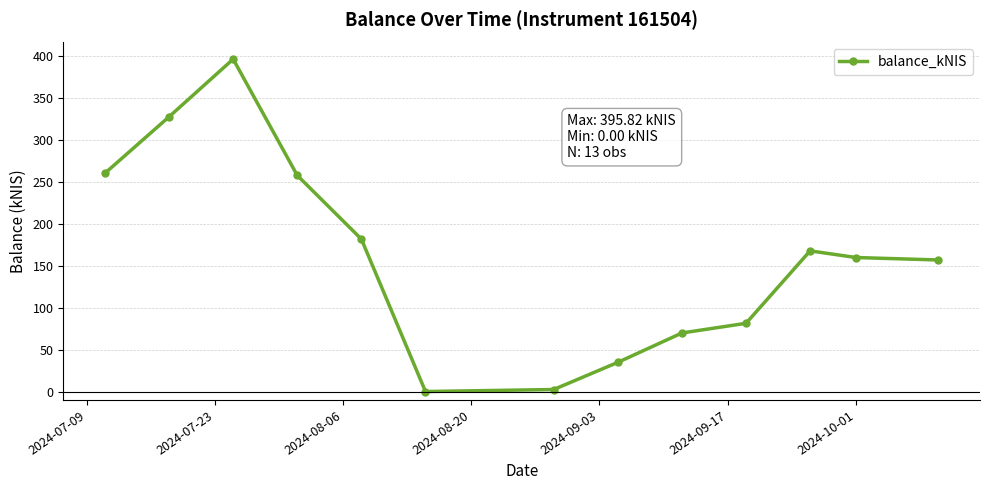

What is the average value?

161.0